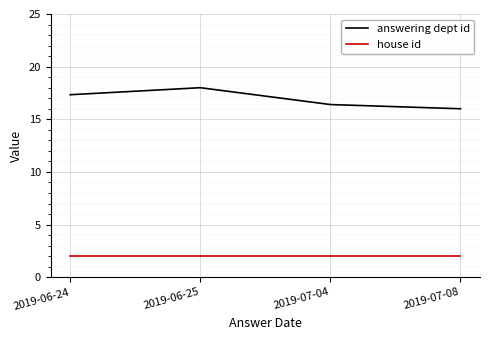

What position from the left is 2019-07-08?

4